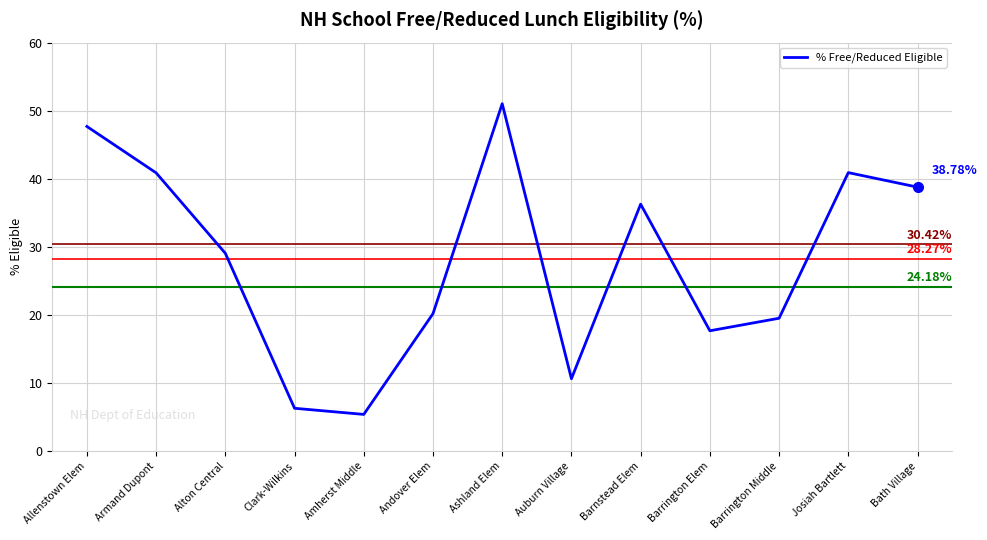

At which category does the chart reach its peak across all series?

Ashland Elem